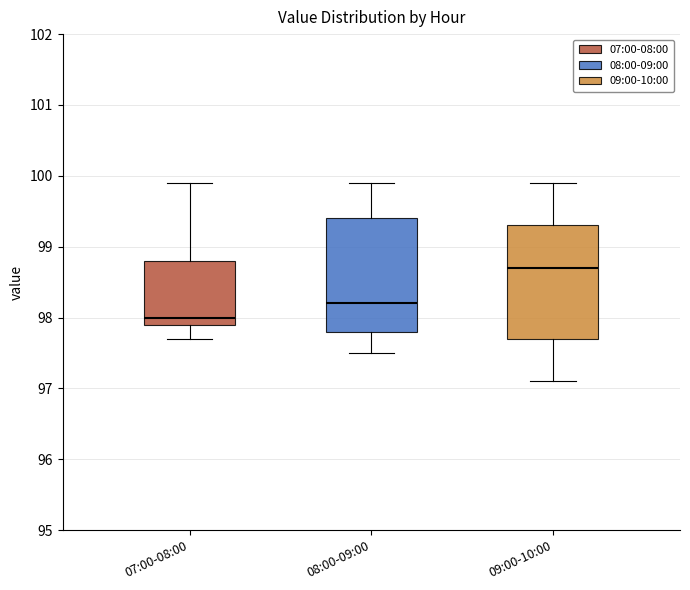

Reading left to right, transcribe this box plot: for each box, give where its median line is, the range the box spans, and where its two whiskers end, as read against the y-axis. The values are not printed on the chart, so give them approximately, as read against the axis.

07:00-08:00: median 98.0, box 97.9 to 98.8, whiskers 97.7 to 99.9
08:00-09:00: median 98.2, box 97.8 to 99.4, whiskers 97.5 to 99.9
09:00-10:00: median 98.7, box 97.7 to 99.3, whiskers 97.1 to 99.9